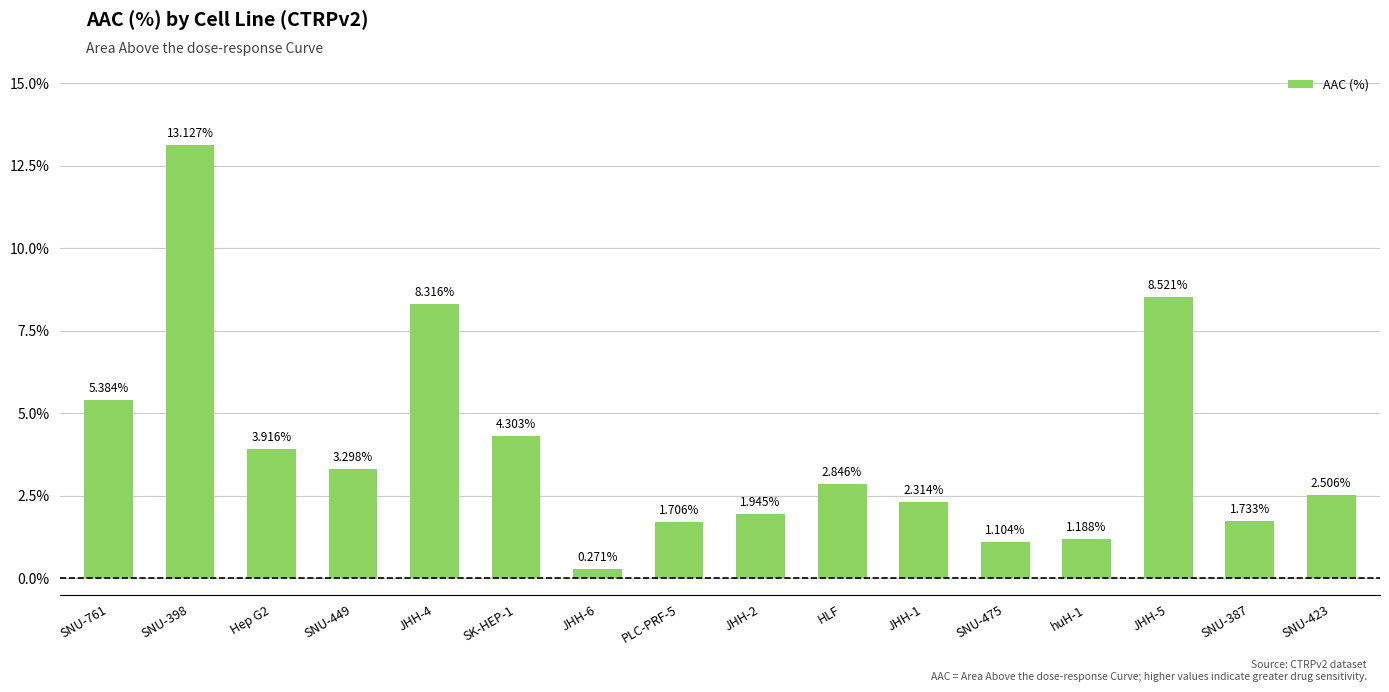

What is the maximum value shown in the chart?

13.1